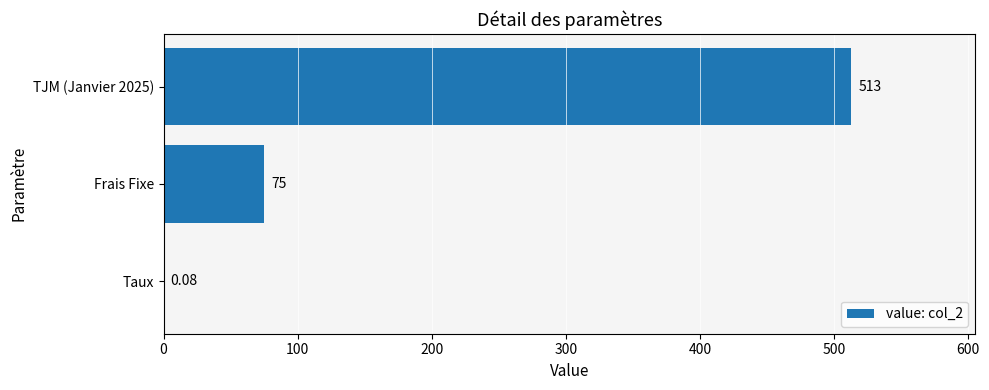

Between Taux and Frais Fixe, which is larger?

Frais Fixe